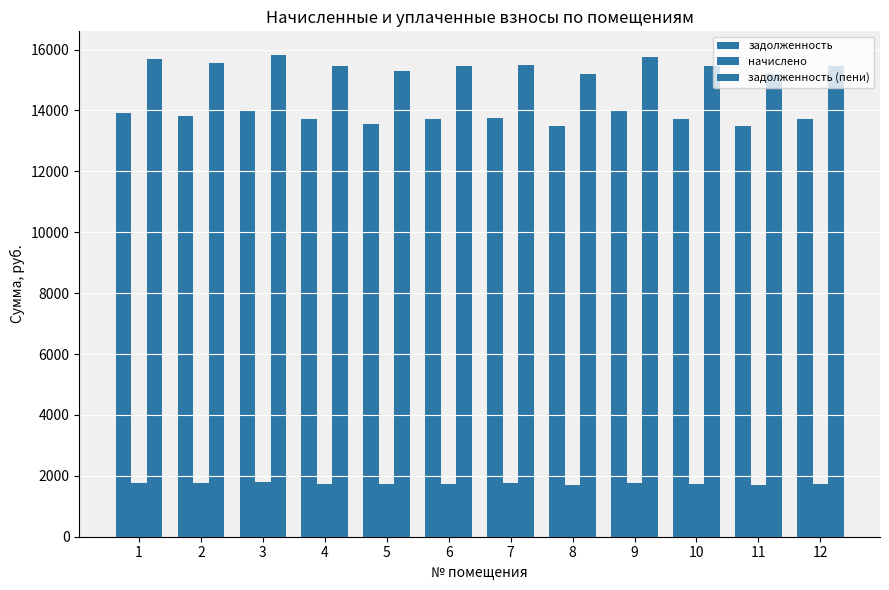

What is the total value across all series at 9?

31493.2